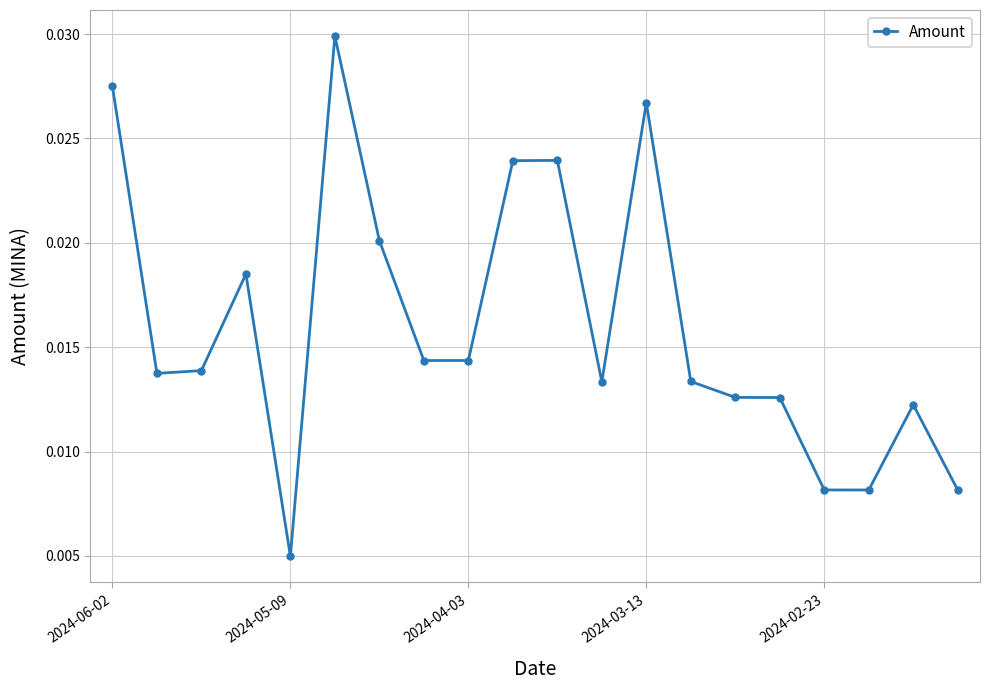

How many values are between 0 and 1?

20